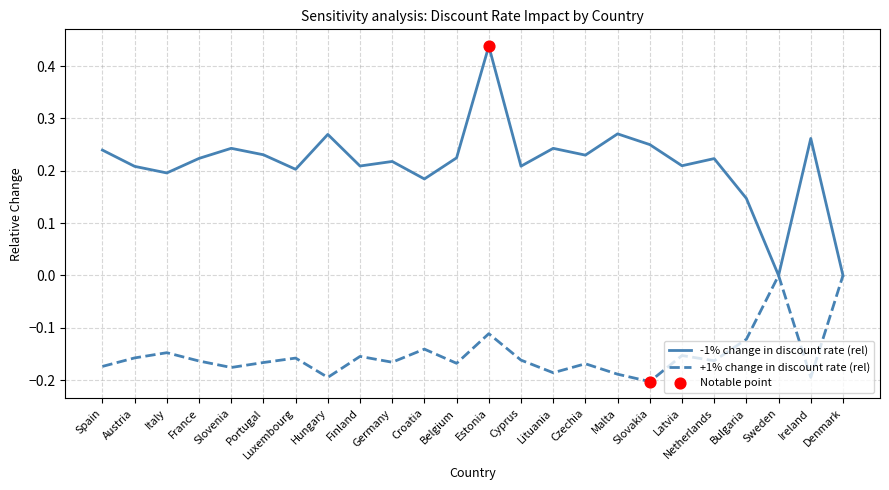

Which series has the largest total across all categories?

-1% change in discount rate (rel)